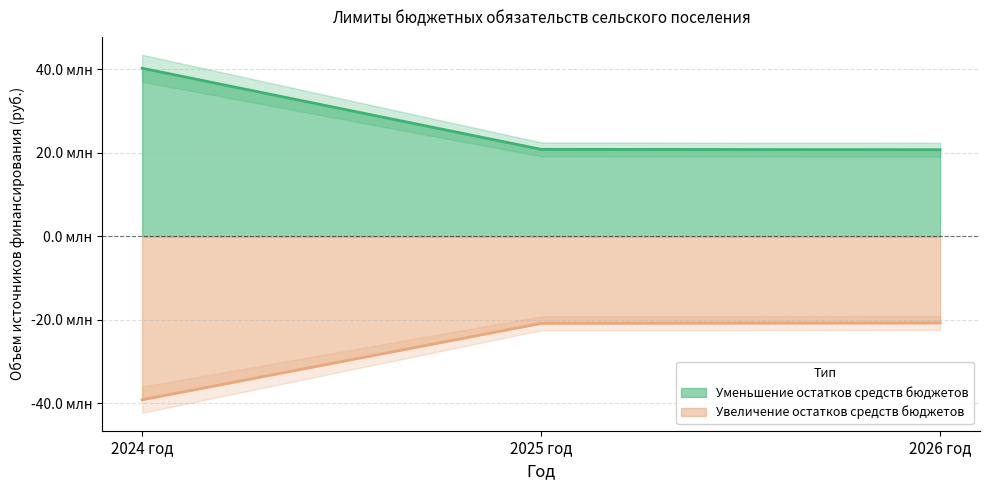

What is the average value of the Увеличение остатков средств бюджетов series?

-26885454.5